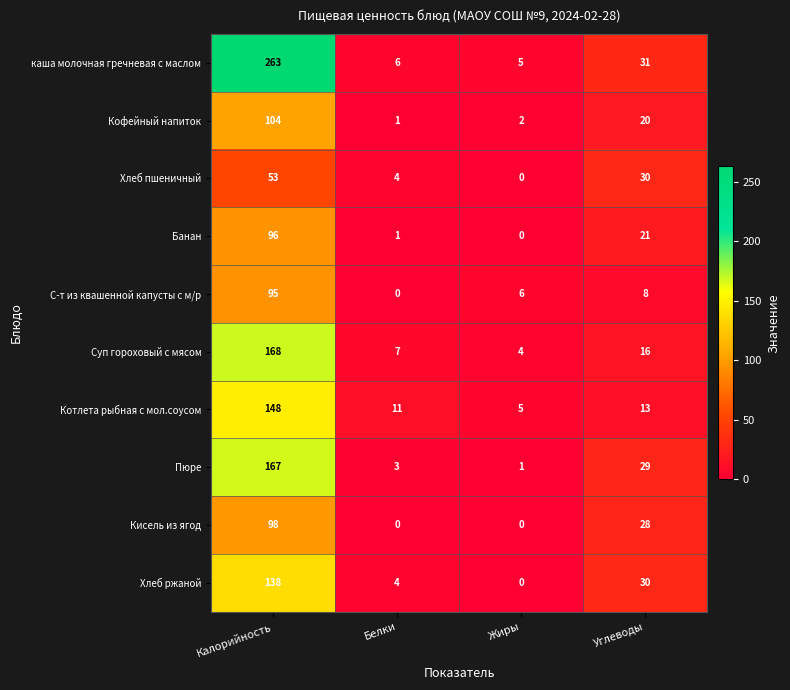

What is the maximum value shown in the chart?

263